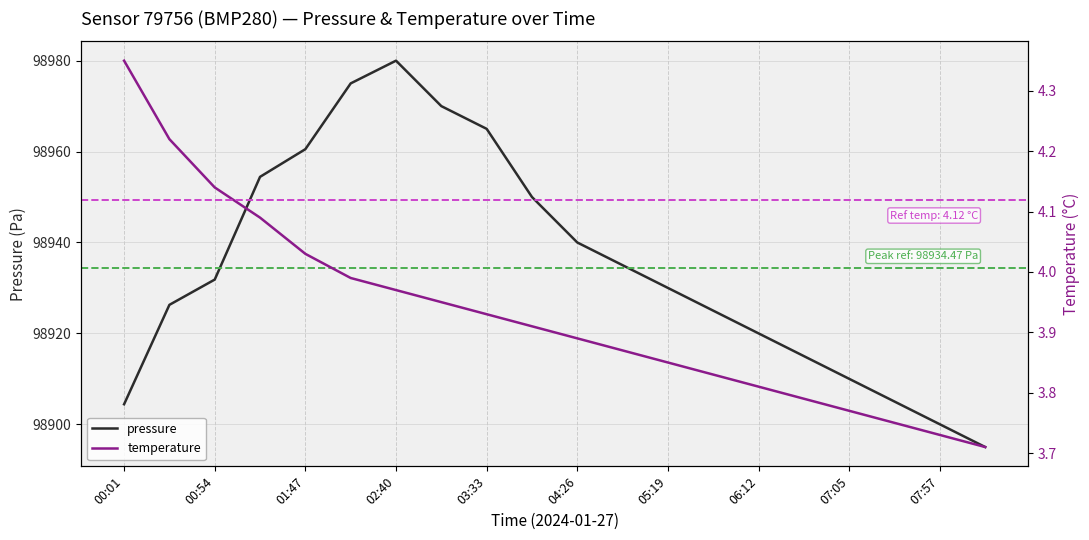

Is it true that pressure equals 144080.4 at 00:54?

False